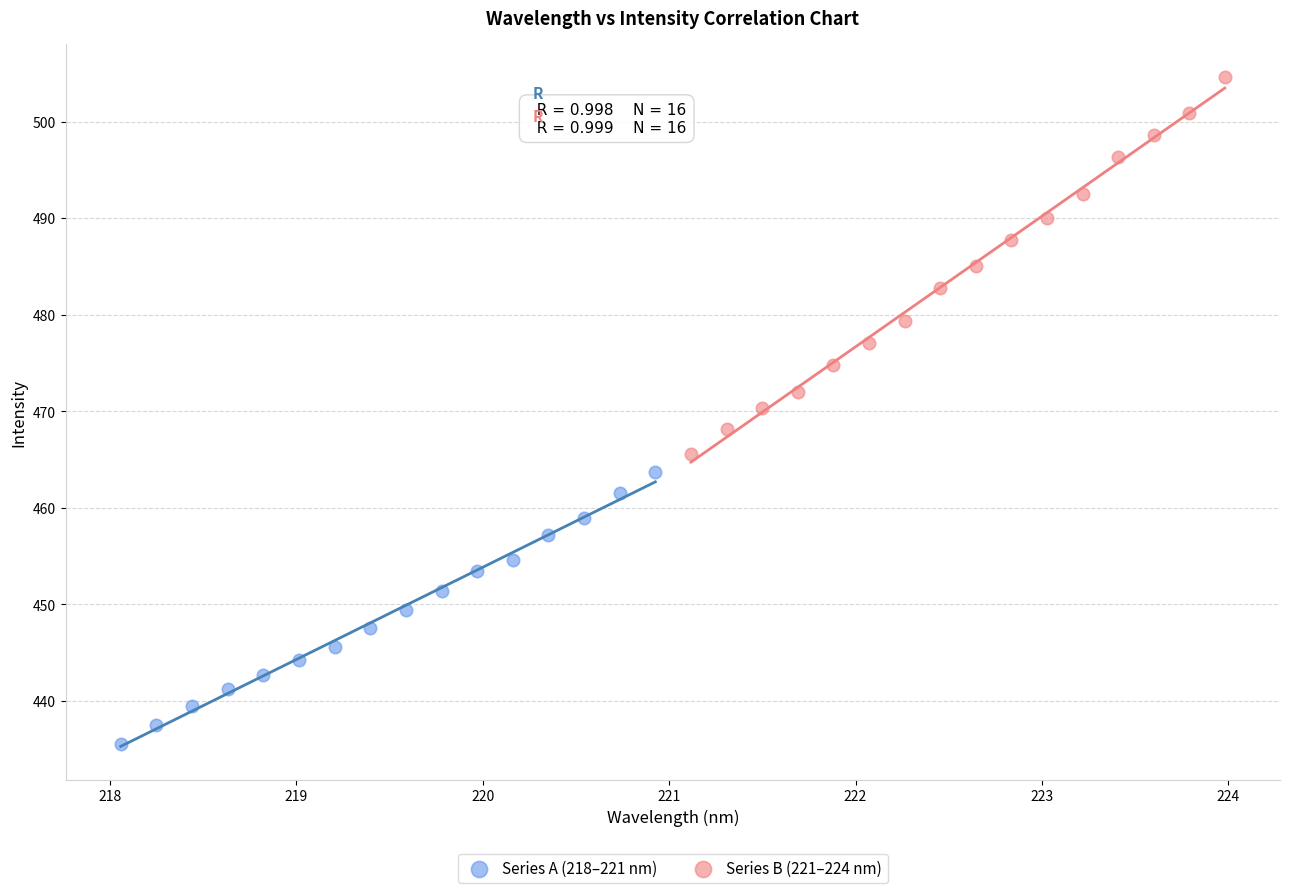

Which series reaches the maximum Y coordinate?

Series B (221–224 nm)